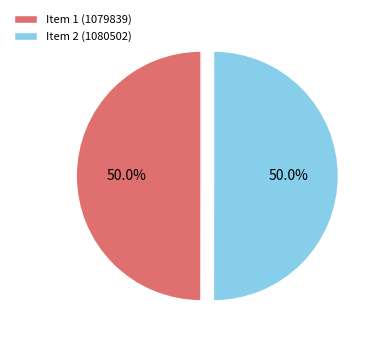

How many segments does this pie chart have?

2